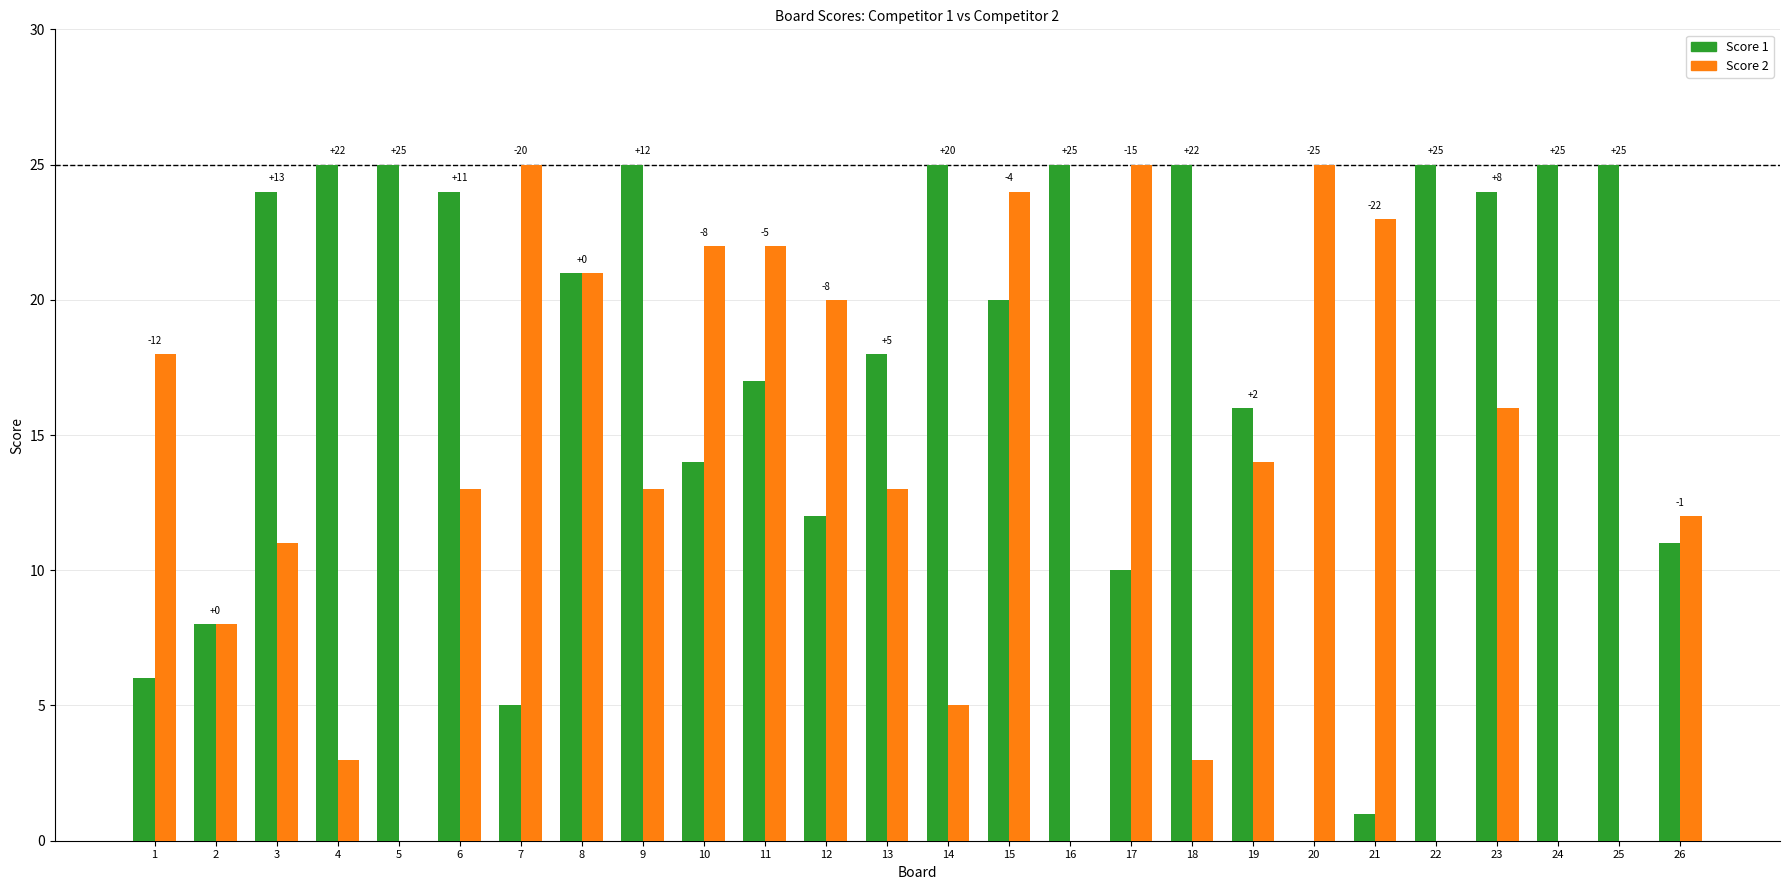

True or false: Score 2 has a value of 16 at 20.

False